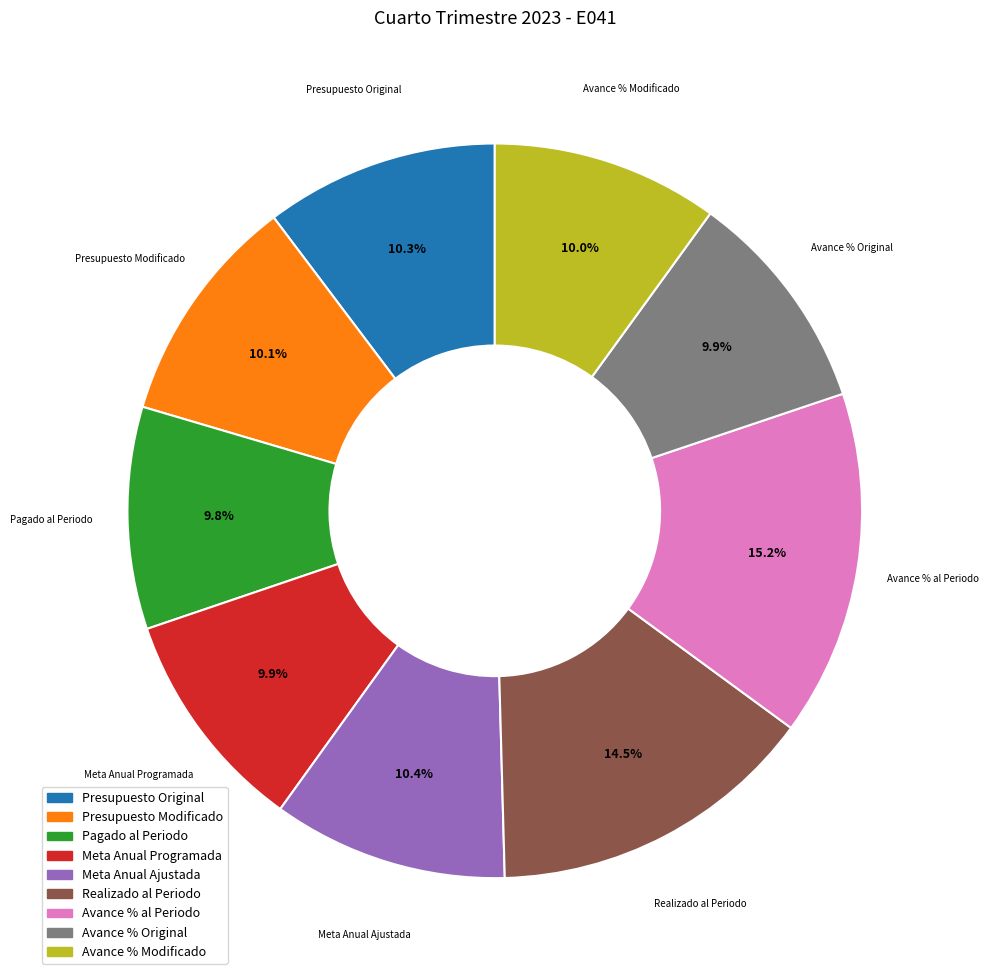

Is Meta Anual Programada the majority of the pie?

No